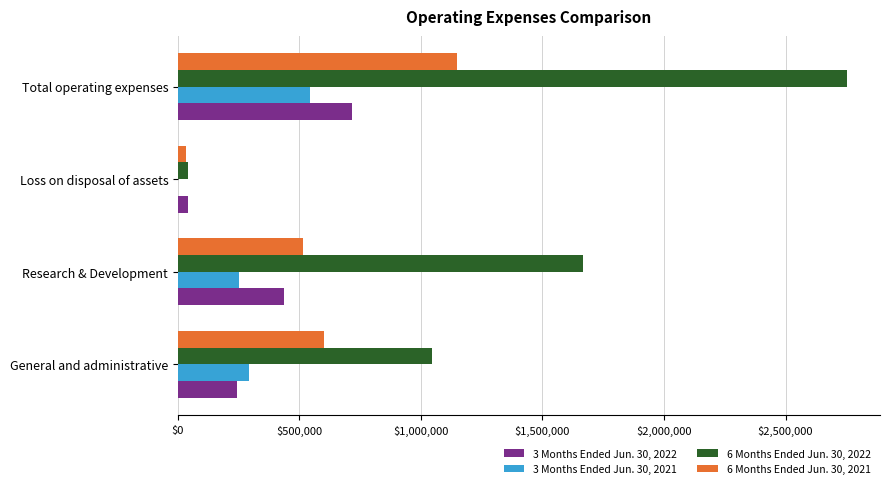

What is the greatest value displayed?

2751302